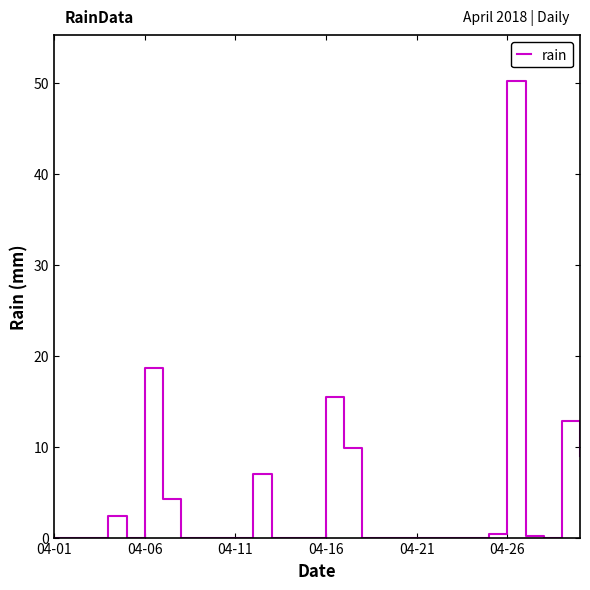

What is the difference between the maximum and minimum values?

50.2